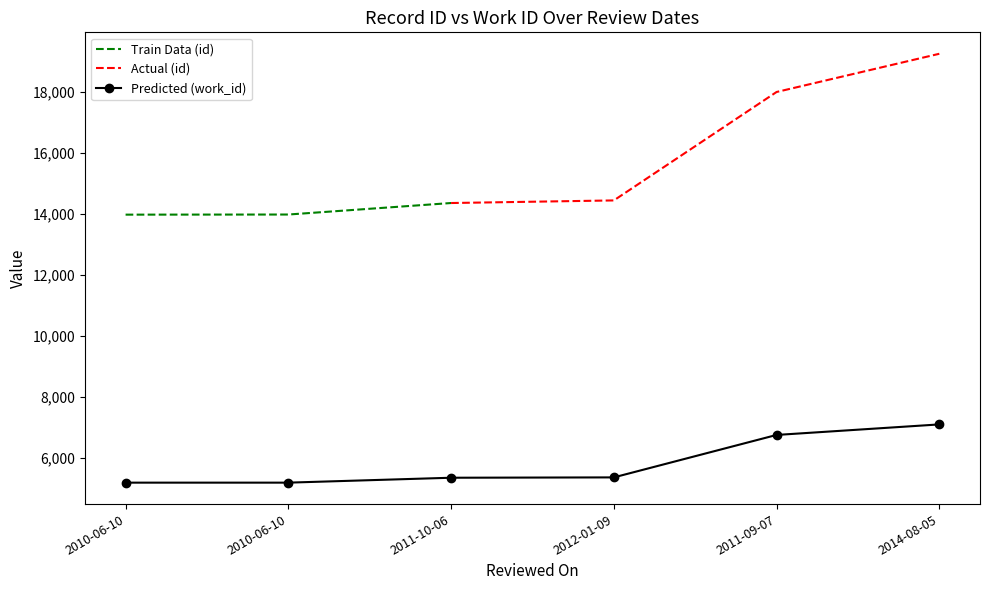

Which category has the highest value across all series?

2014-08-05